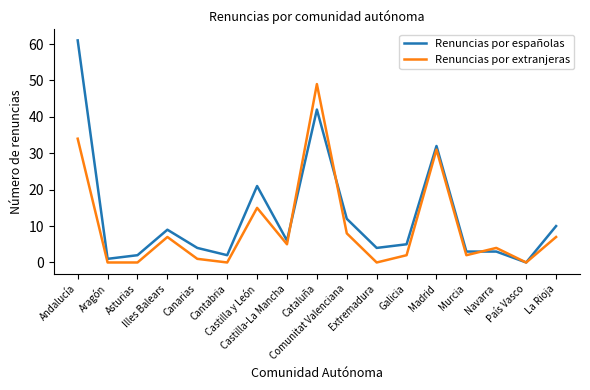

What is the total value across all series at Galicia?

7